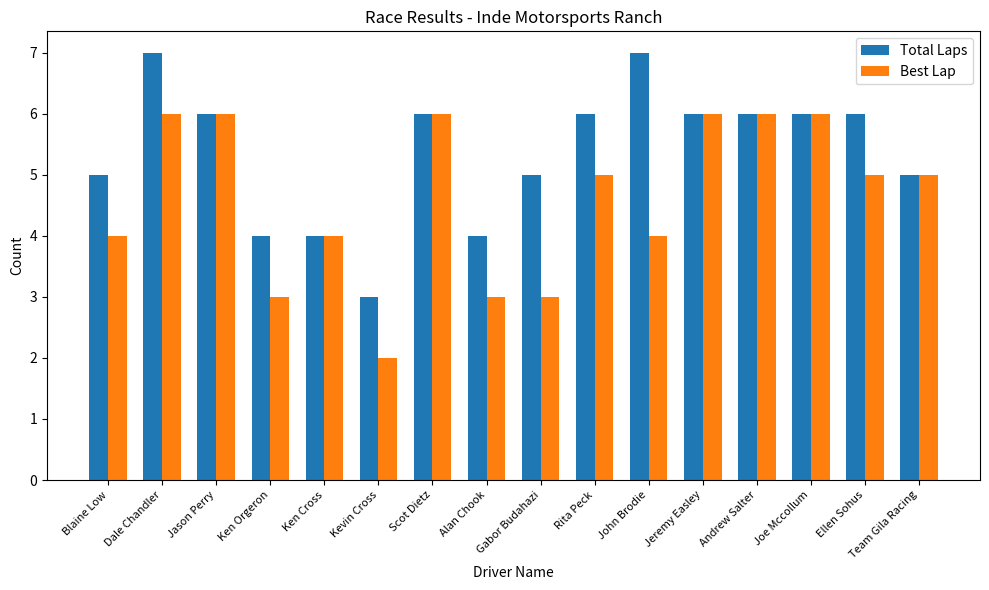

At which category is the sum across all series the highest?

Dale Chandler